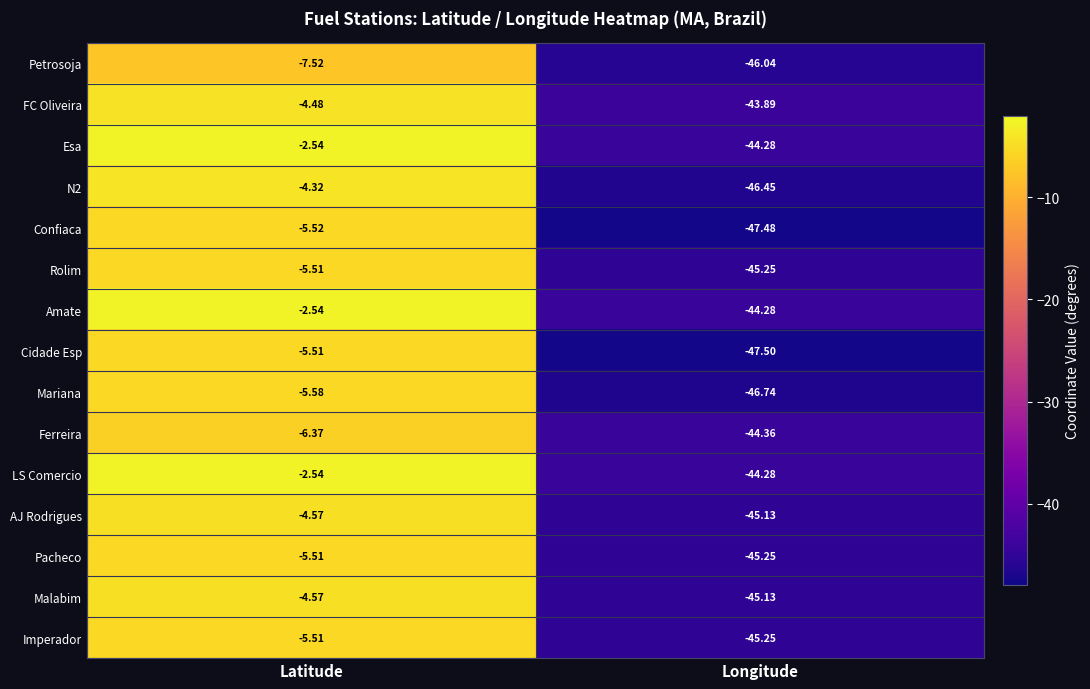

Which category has the highest value in the Rolim series?

Latitude